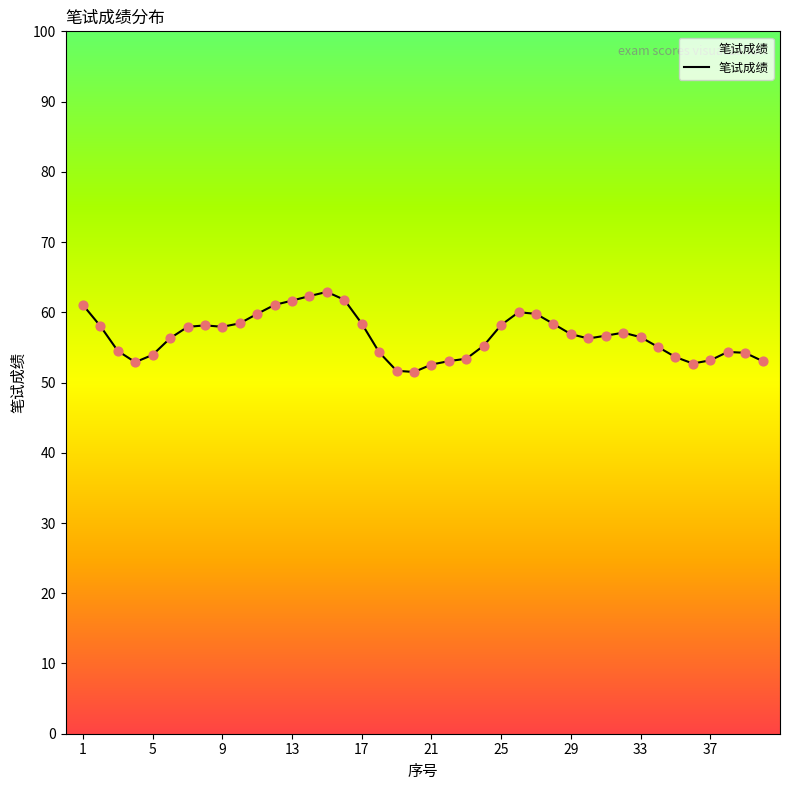

What is the minimum value shown in the chart?

51.5